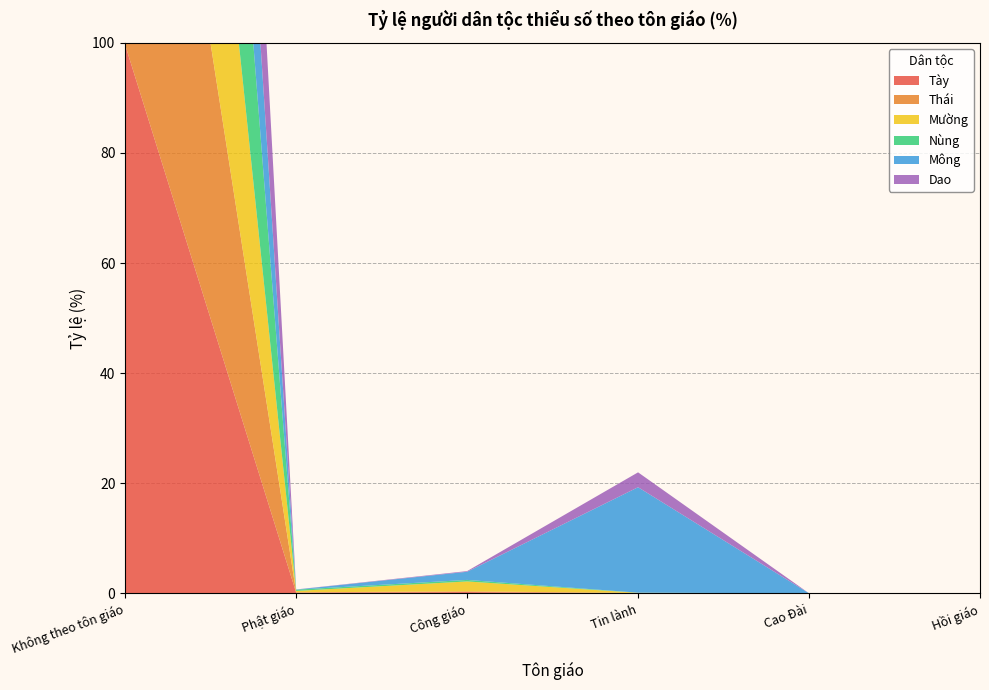

Reading left to right, what are all the values shown in this chart?

Tày: 99.6	0.1	0.2	0.0	0.0	0.0
Thái: 99.8	0.1	0.1	0.1	0.0	0.0
Mường: 97.9	0.2	1.8	0.0	0.0	0.0
Nùng: 99.5	0.2	0.3	0.0	0.0	0.0
Mông: 79.1	0.0	1.5	19.2	0.0	0.0
Dao: 97.2	0.0	0.1	2.7	0.0	0.0